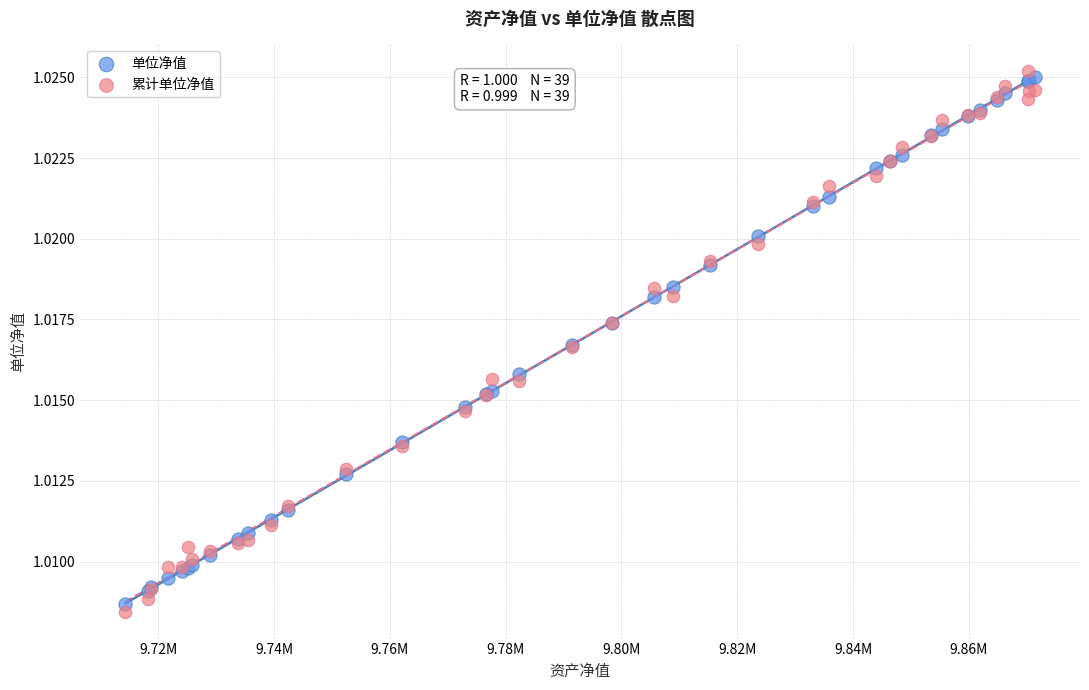

What are all the series names shown in the legend?

单位净值, 累计单位净值